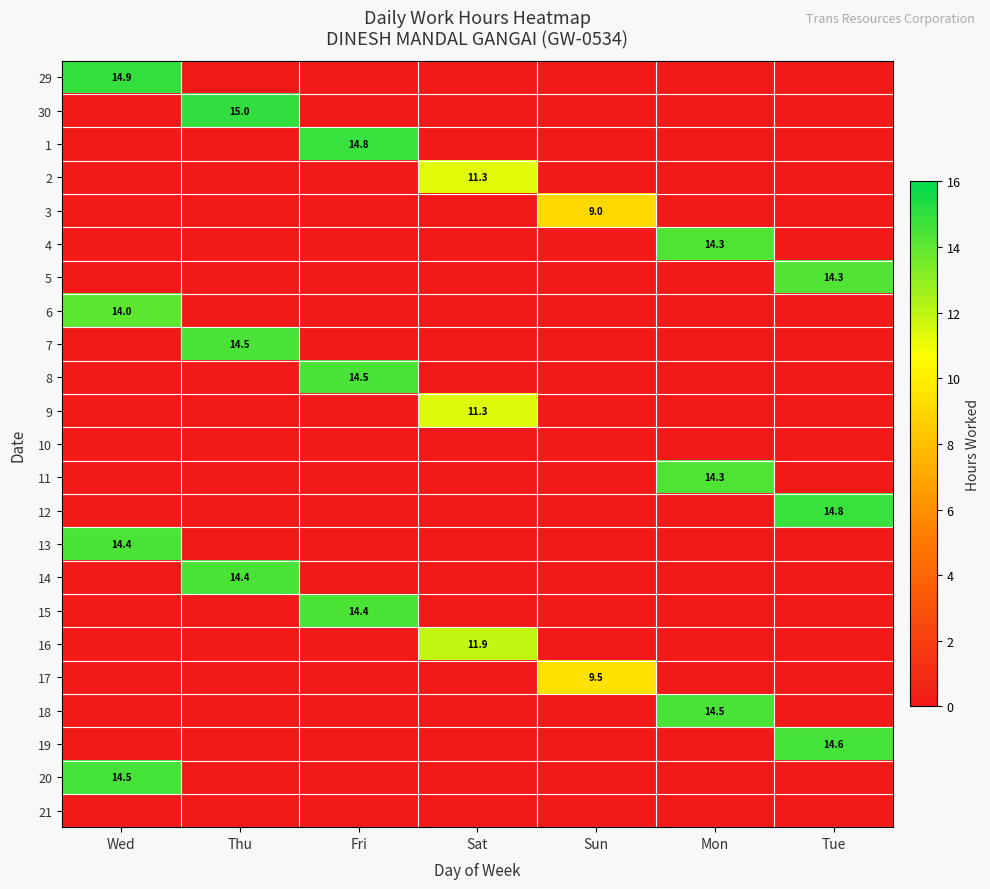

At how many categories does at least one series exceed 1?

7